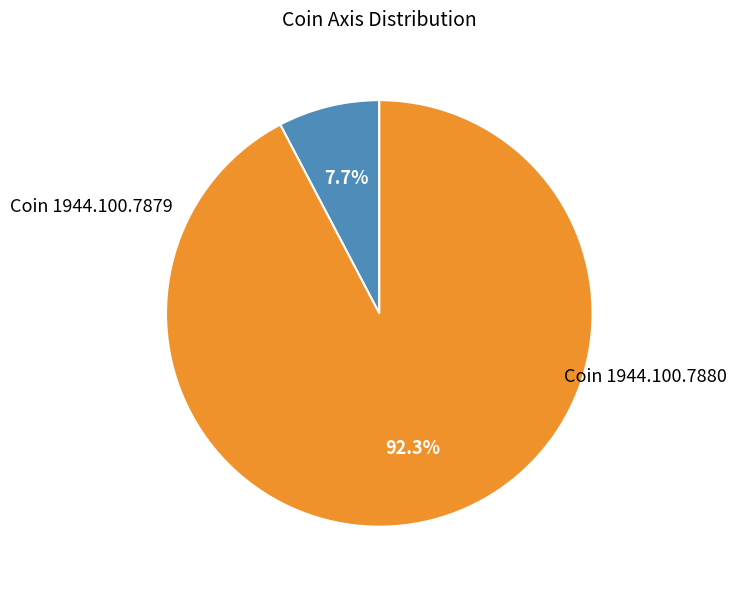

True or false: Coin 1944.100.7879 accounts for 8% of the total.

True